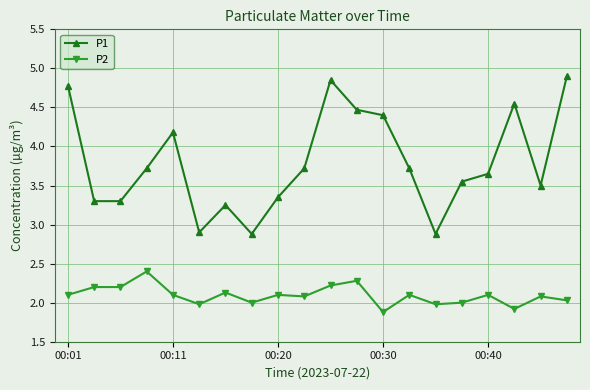

What is the highest value of the P1 series?

4.9